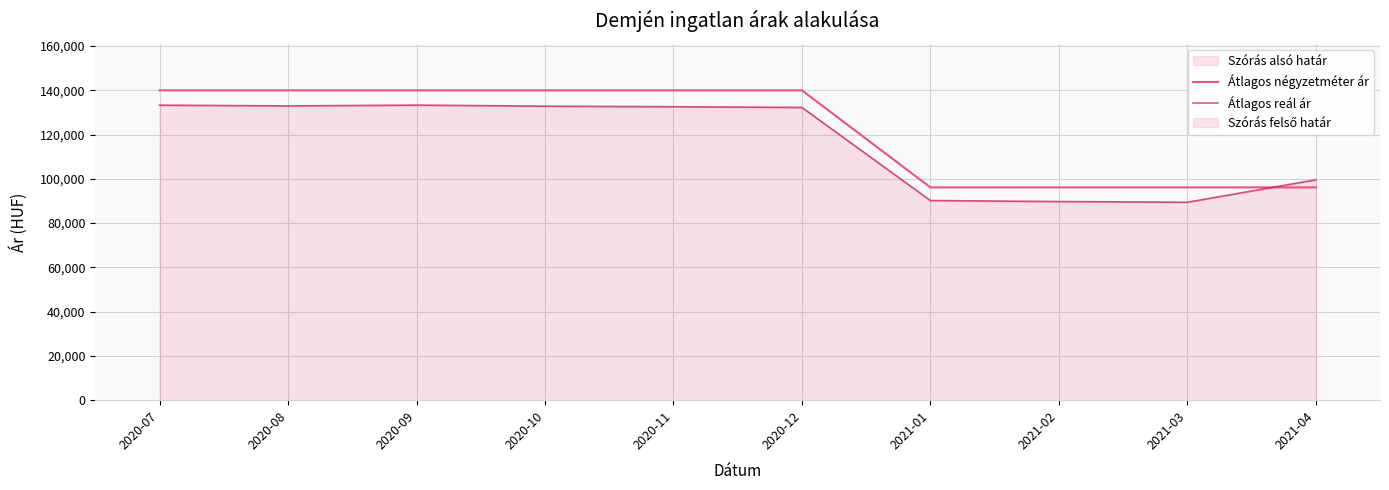

Is it true that Átlagos reál ár equals 232598 at 2020-08?

False